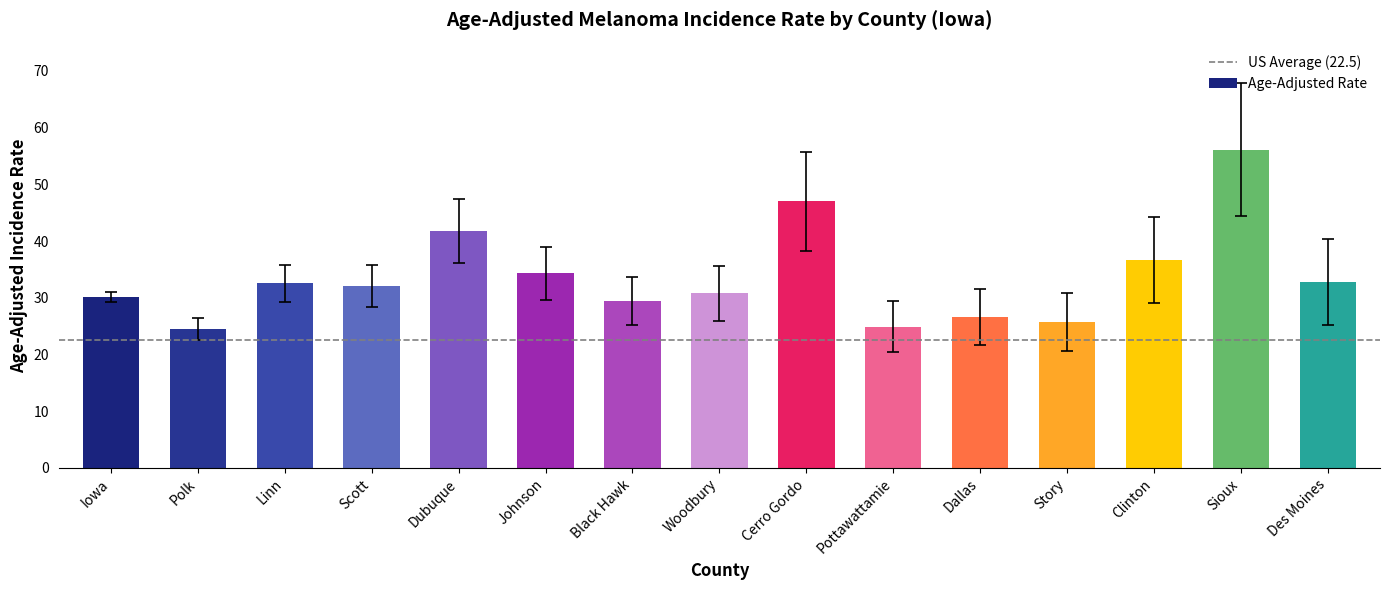

What is the sum of all values?

505.5